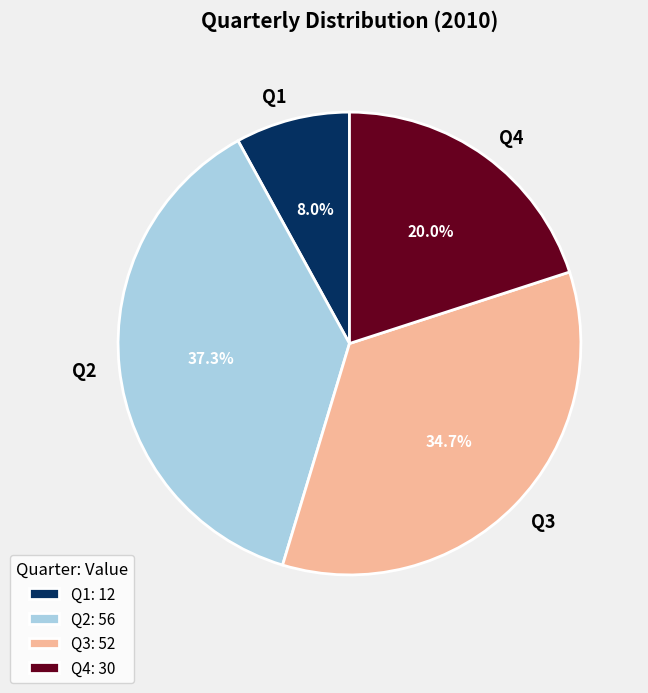

Is the sum of Q3 and Q1 greater than half?

No